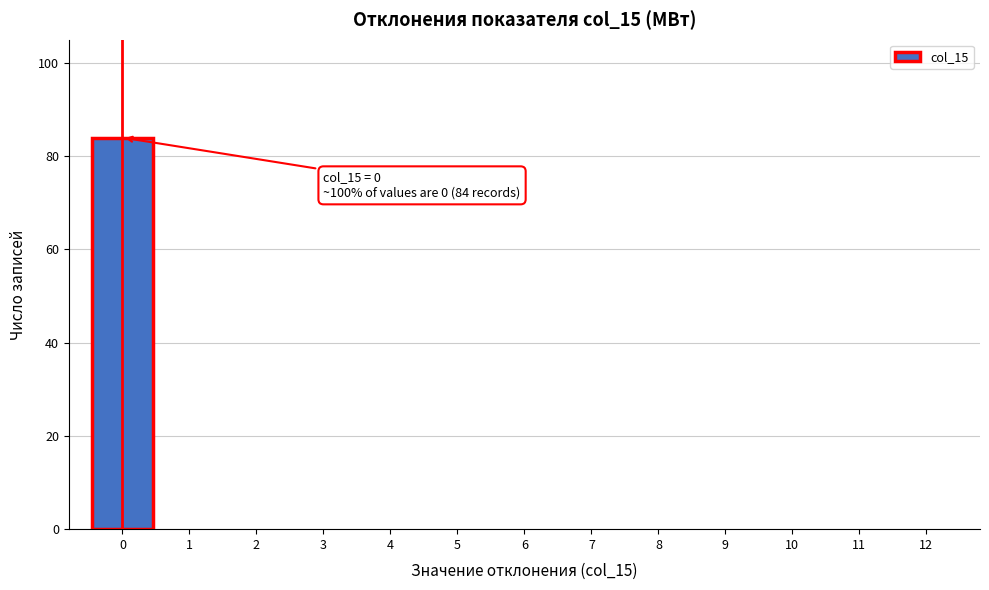

Which range on the x-axis has the tallest bar?

-0.5 to 0.5